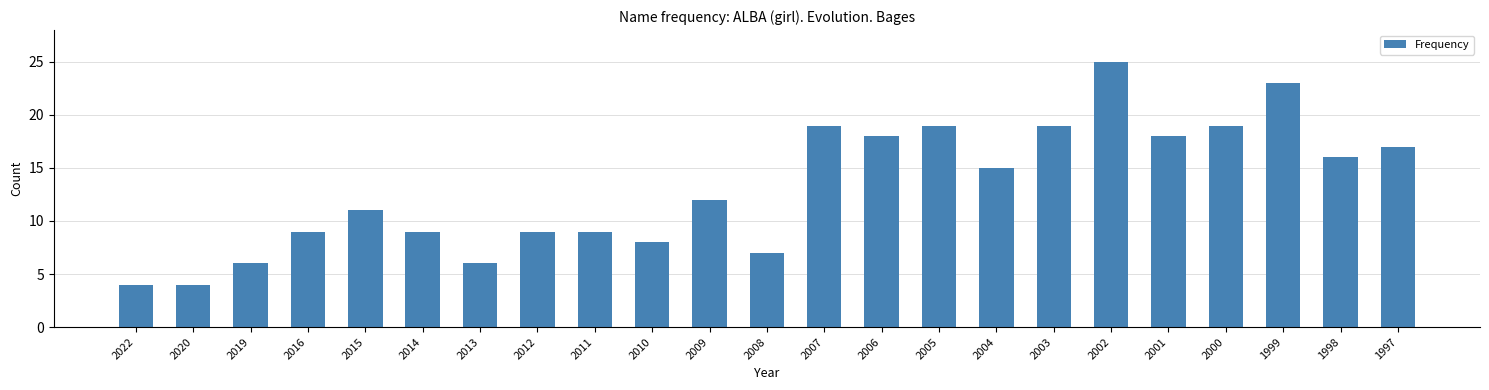

Reading left to right, what are all the values shown in this chart?

4	4	6	9	11	9	6	9	9	8	12	7	19	18	19	15	19	25	18	19	23	16	17